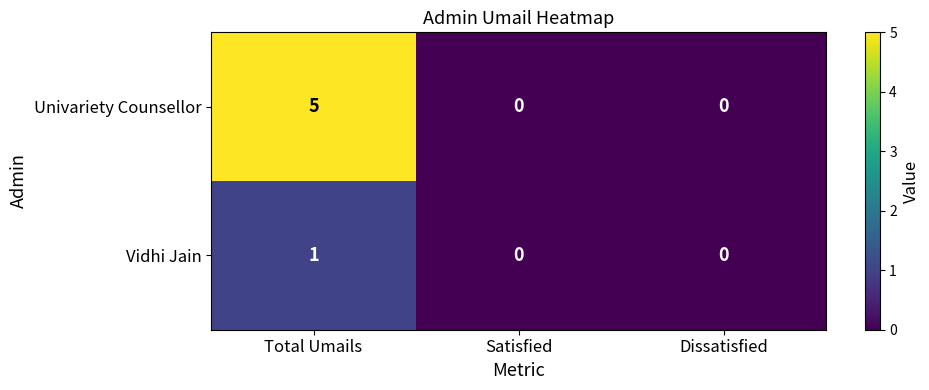

What is the difference between the maximum and minimum values in the Univariety Counsellor series?

5